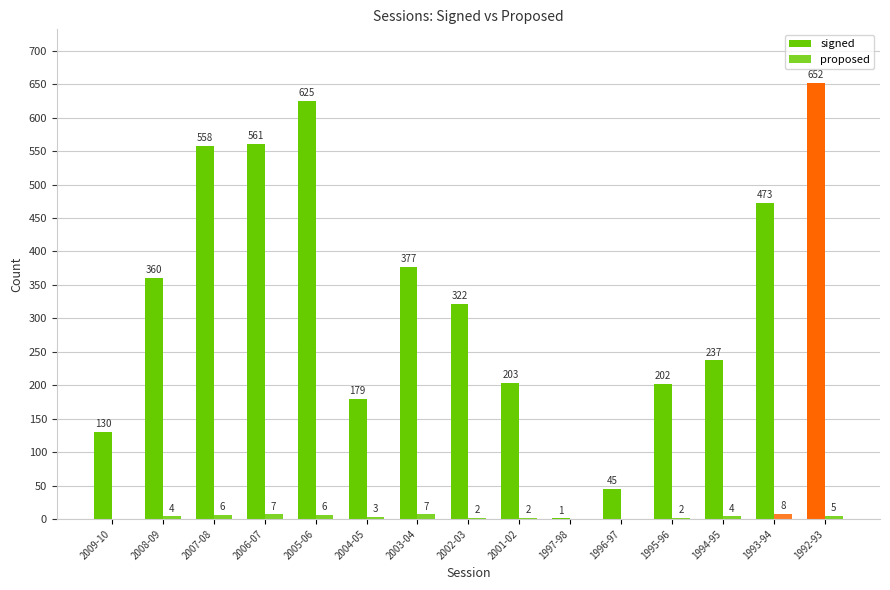

Reading right to left, extract all data points from this chart.

signed: 652	473	237	202	45	1	203	322	377	179	625	561	558	360	130
proposed: 5	8	4	2	0	0	2	2	7	3	6	7	6	4	0